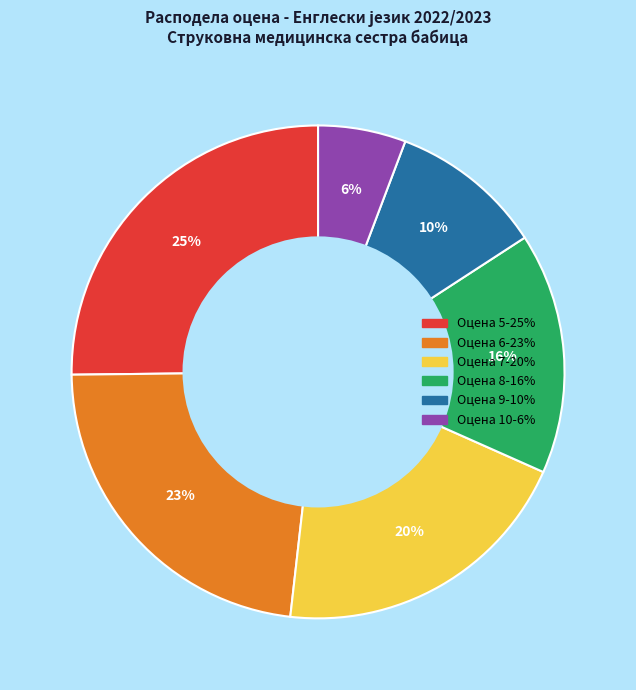

To the nearest percent, what is the average slice percentage?

17%